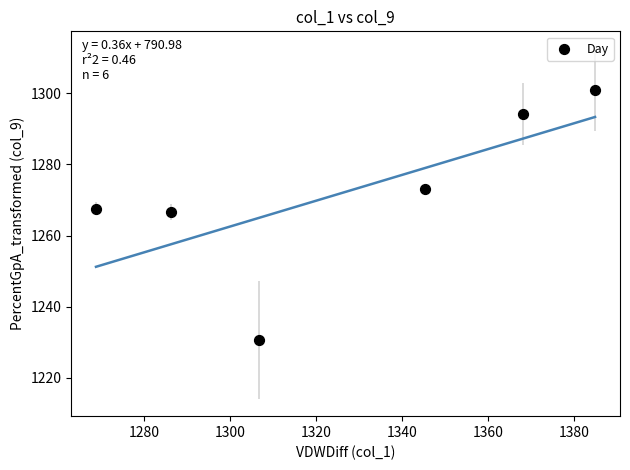

What is the range of X values (max minus min)?

116.1